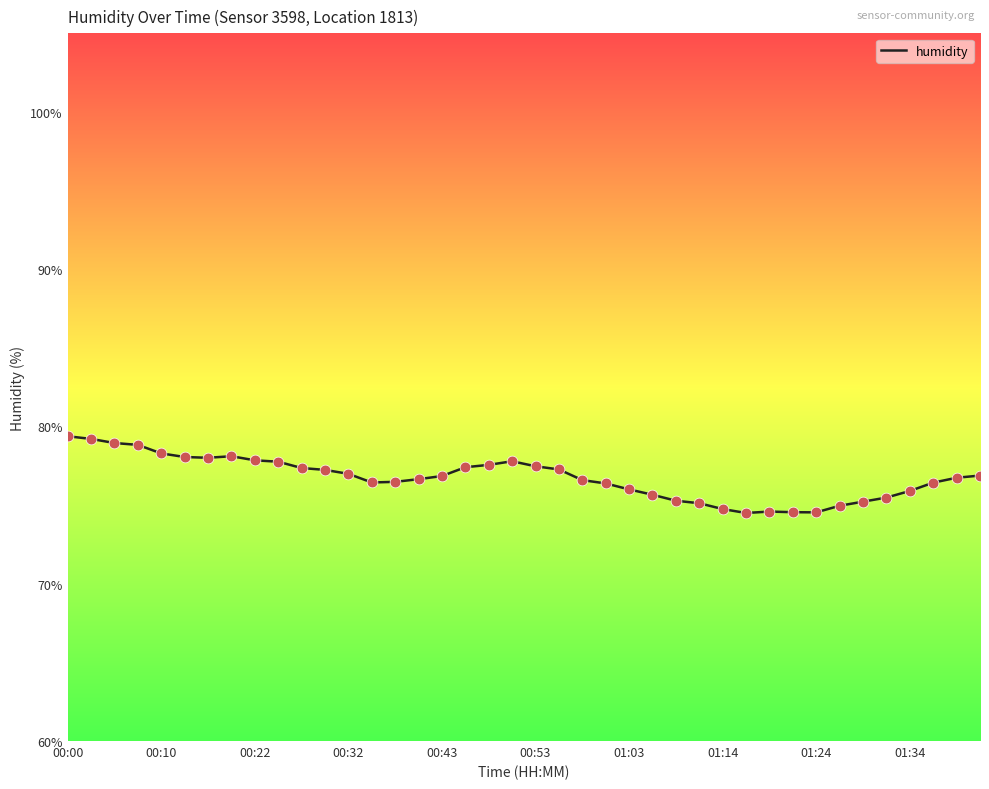

What is the minimum value shown in the chart?

74.5